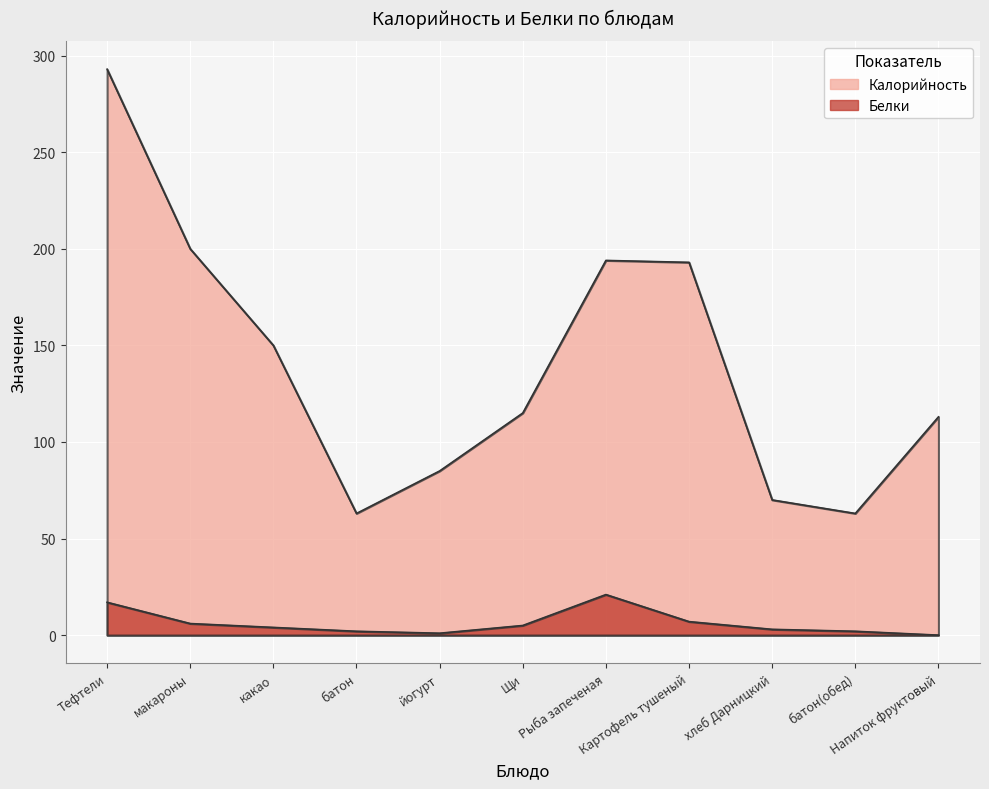

Between йогурт and батон(обед), which series saw the biggest shift?

Калорийность